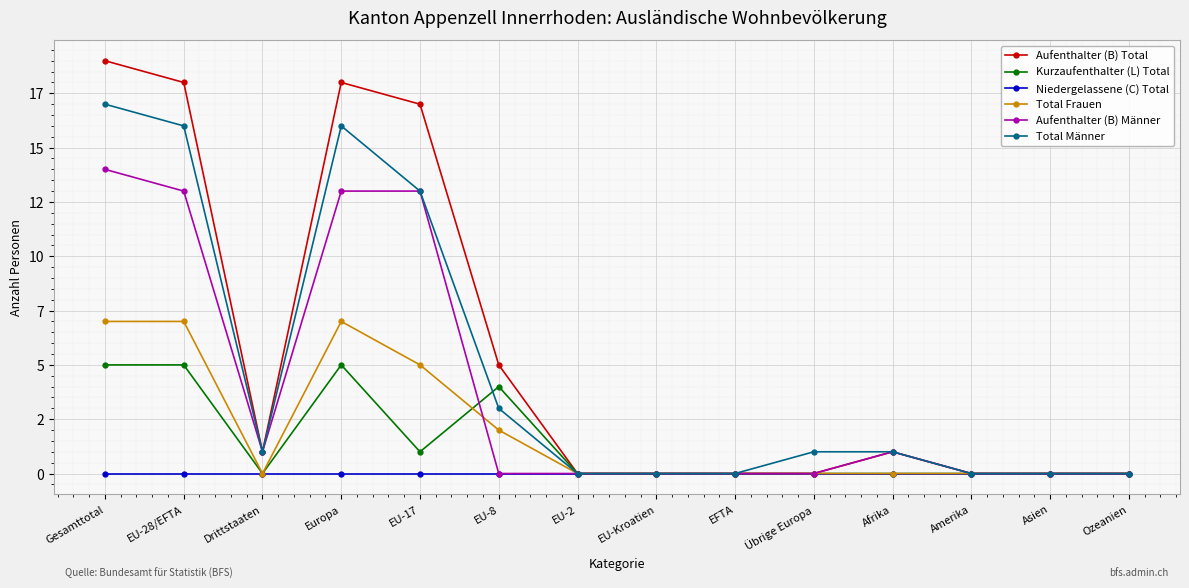

Which series has the widest spread of values?

Aufenthalter (B) Total